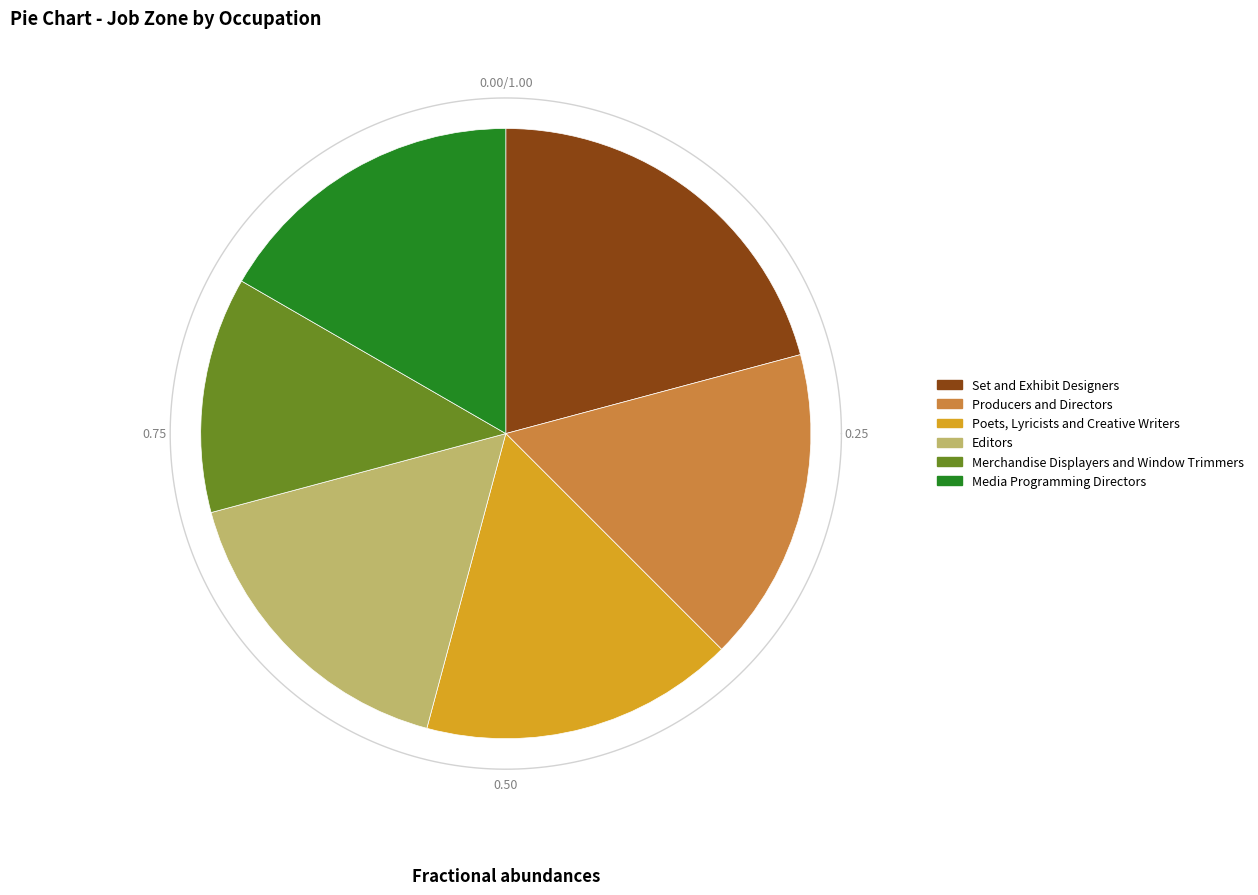

Count the number of slices in the pie.

6